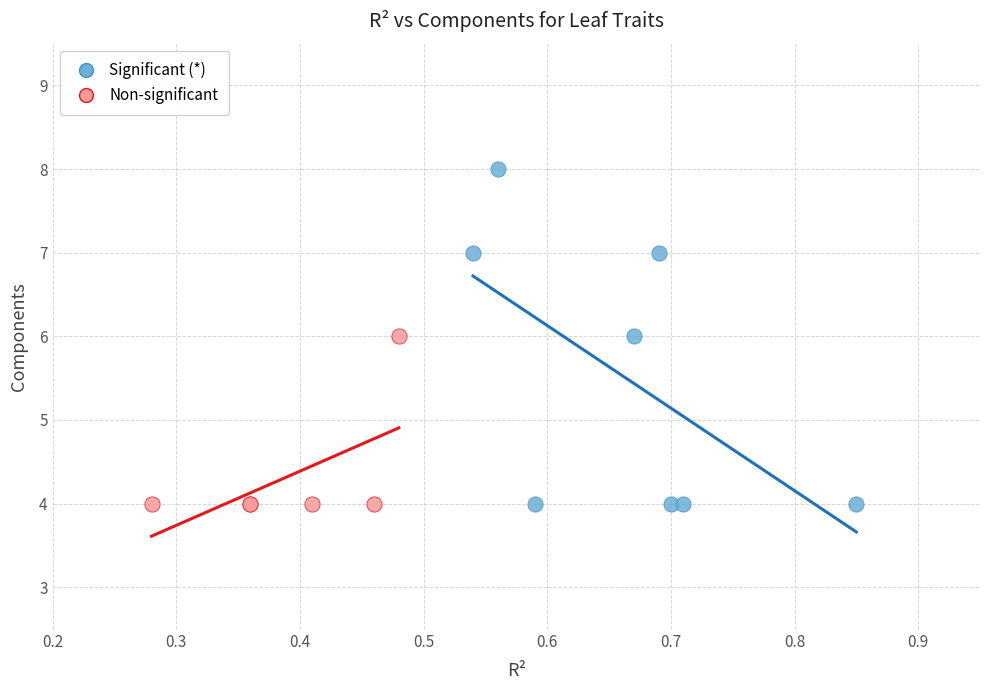

Which series reaches the maximum Y coordinate?

Significant (*)